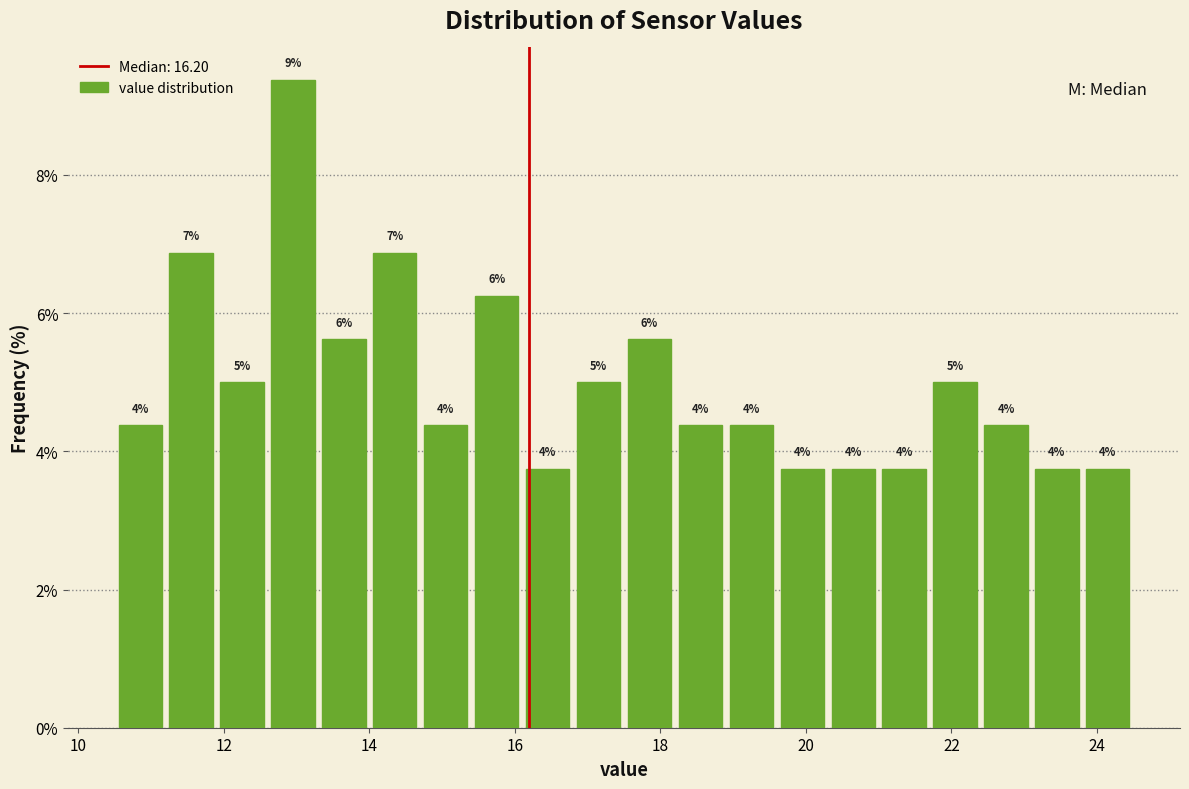

Read against the x-axis, roughly where is the centre of the tallest bar?

13.0